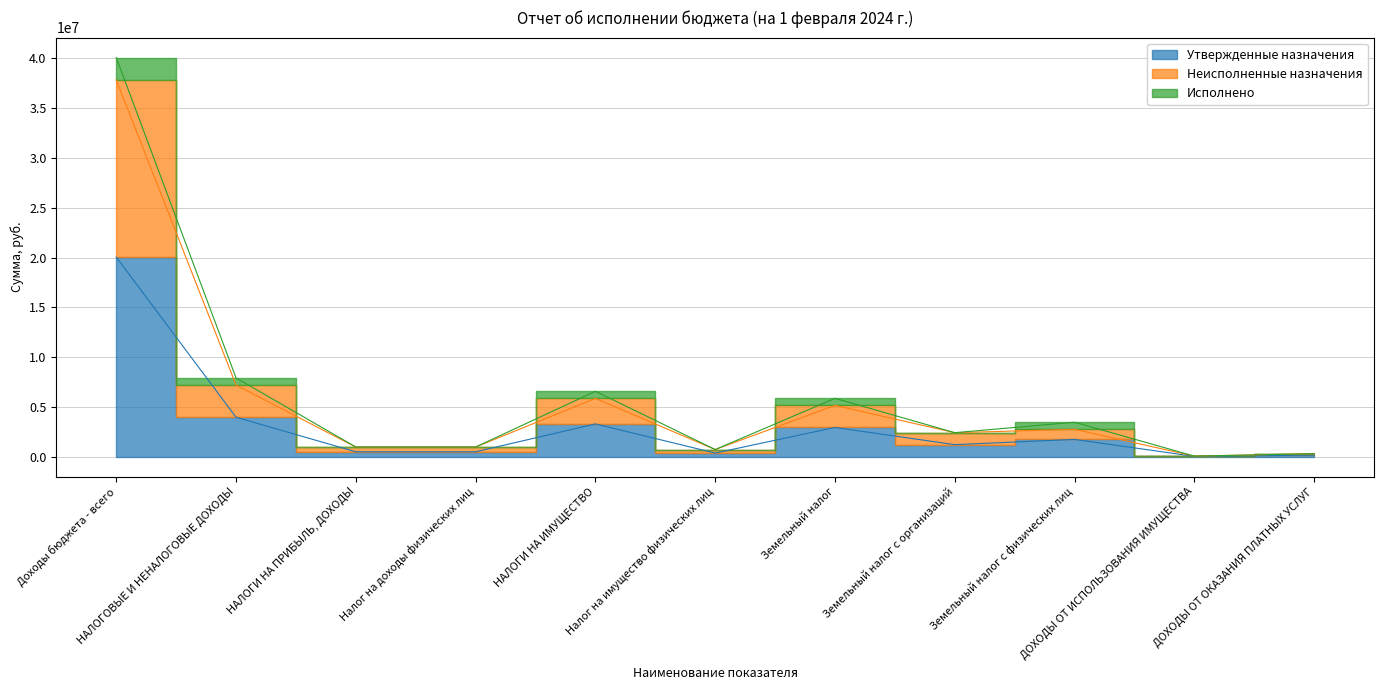

What is the label of the 9th point from the right?

НАЛОГИ НА ПРИБЫЛЬ, ДОХОДЫ